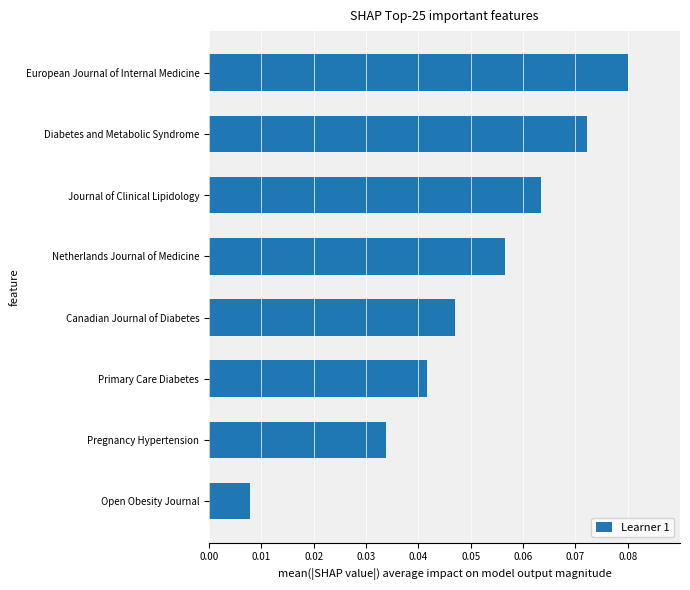

At which category does the chart reach its peak across all series?

European Journal of Internal Medicine